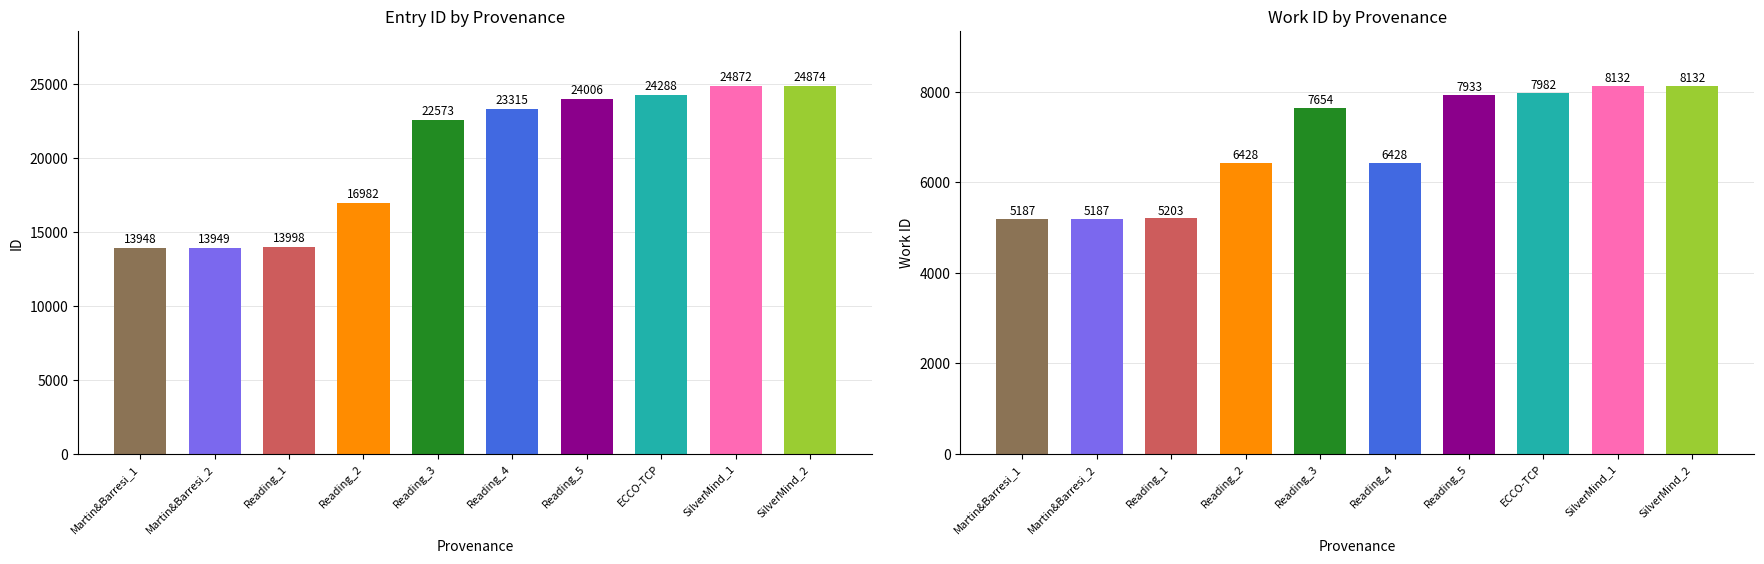

What is the average value of the work_id series?

6827